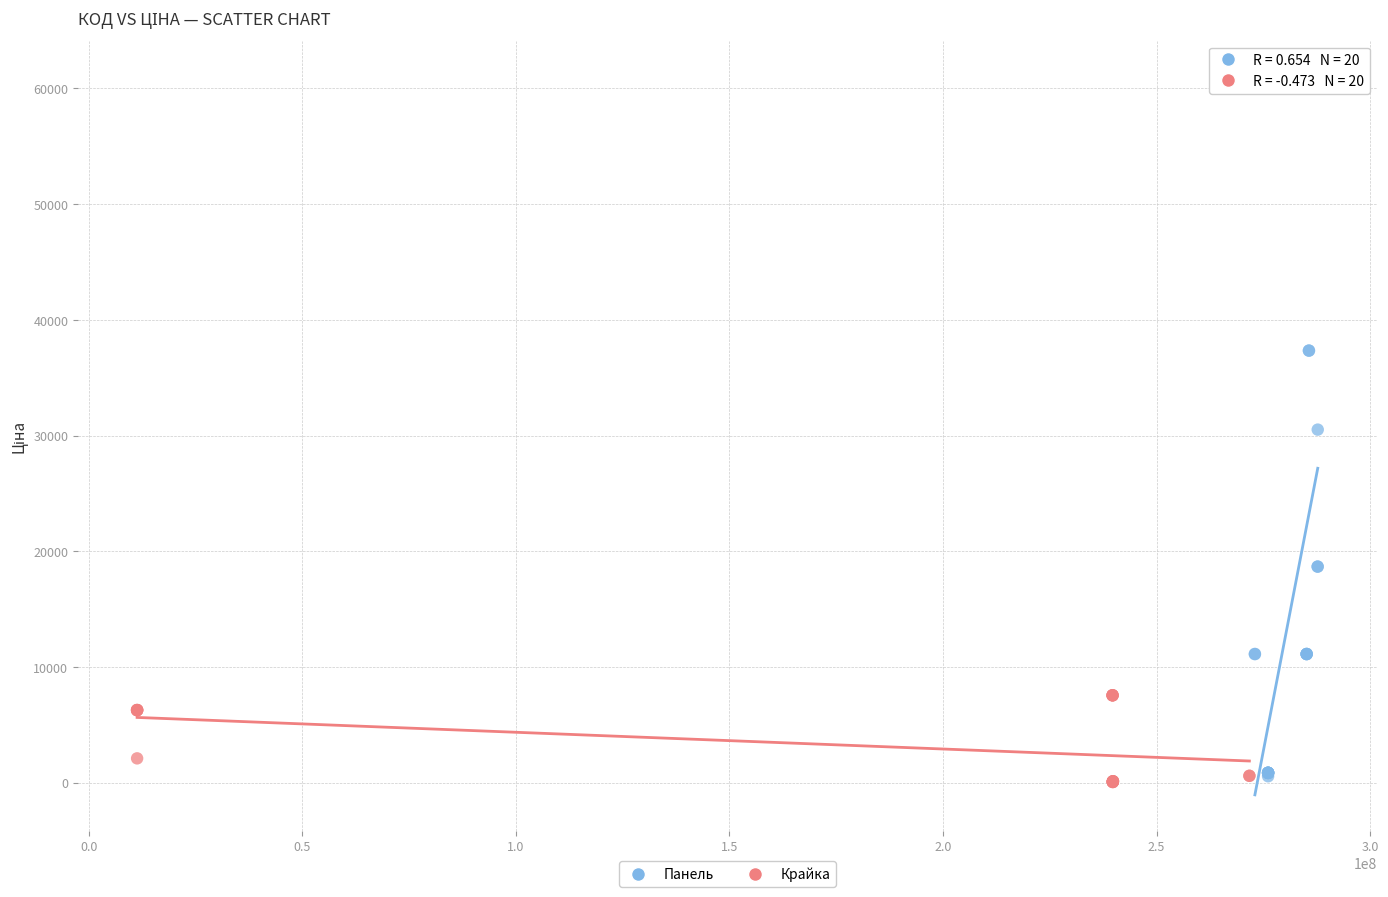

Which series has the widest spread of Y values?

Панель